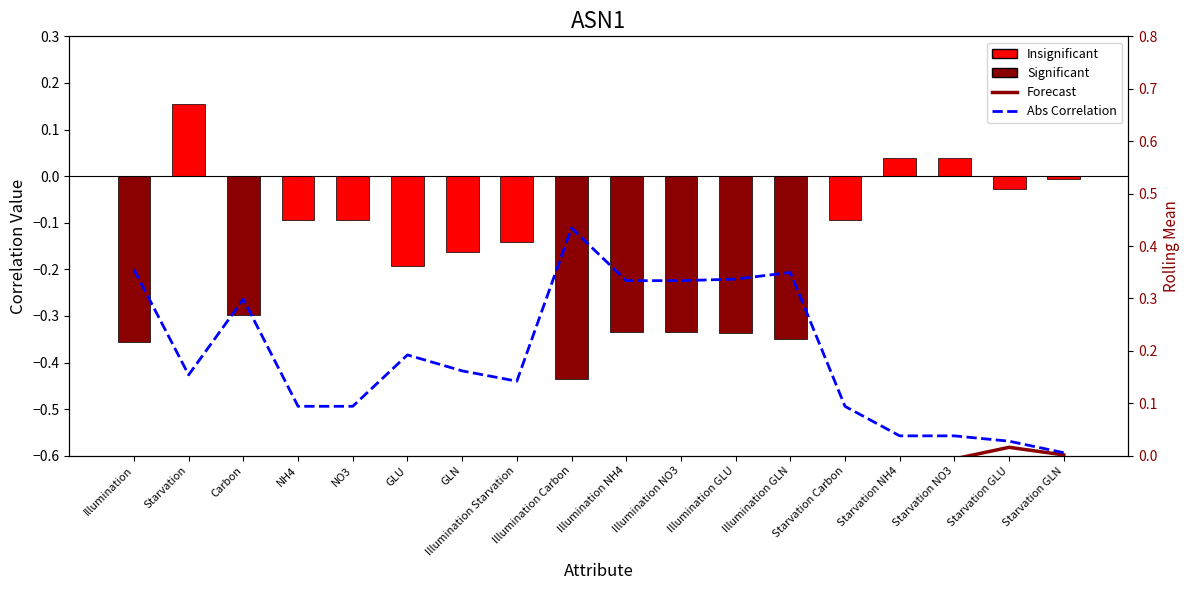

Which series has the widest spread of values?

Correlation Value